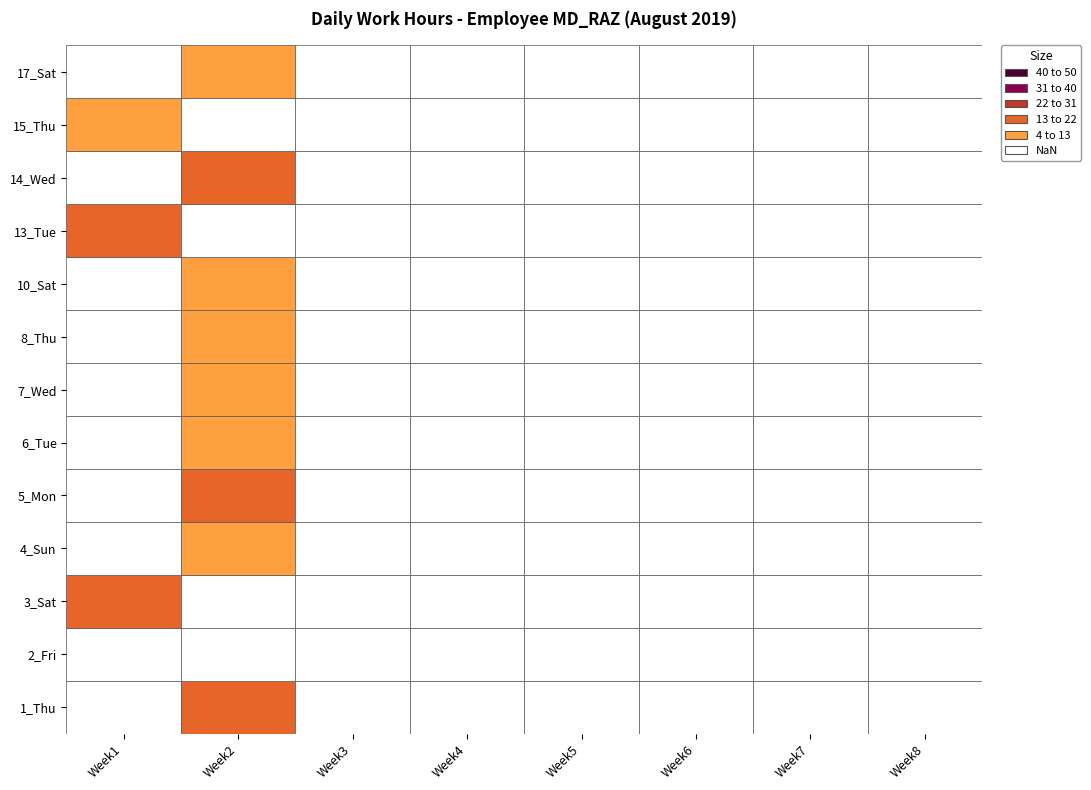

Reading right to left, extract all data points from this chart.

1_Thu: 7=0.0	6=0.0	5=0.0	4=0.0	3=0.0	2=0.0	1=14.6	0=0.0
2_Fri: 7=0.0	6=0.0	5=0.0	4=0.0	3=0.0	2=0.0	1=0.0	0=0.0
3_Sat: 7=0.0	6=0.0	5=0.0	4=0.0	3=0.0	2=0.0	1=0.0	0=14.3
4_Sun: 7=0.0	6=0.0	5=0.0	4=0.0	3=0.0	2=0.0	1=12.2	0=0.0
5_Mon: 7=0.0	6=0.0	5=0.0	4=0.0	3=0.0	2=0.0	1=13.4	0=0.0
6_Tue: 7=0.0	6=0.0	5=0.0	4=0.0	3=0.0	2=0.0	1=12.9	0=0.0
7_Wed: 7=0.0	6=0.0	5=0.0	4=0.0	3=0.0	2=0.0	1=11.5	0=0.0
8_Thu: 7=0.0	6=0.0	5=0.0	4=0.0	3=0.0	2=0.0	1=7.6	0=0.0
10_Sat: 7=0.0	6=0.0	5=0.0	4=0.0	3=0.0	2=0.0	1=6.3	0=0.0
13_Tue: 7=0.0	6=0.0	5=0.0	4=0.0	3=0.0	2=0.0	1=0.0	0=17.1
14_Wed: 7=0.0	6=0.0	5=0.0	4=0.0	3=0.0	2=0.0	1=15.5	0=0.0
15_Thu: 7=0.0	6=0.0	5=0.0	4=0.0	3=0.0	2=0.0	1=0.0	0=11.3
17_Sat: 7=0.0	6=0.0	5=0.0	4=0.0	3=0.0	2=0.0	1=9.5	0=0.0